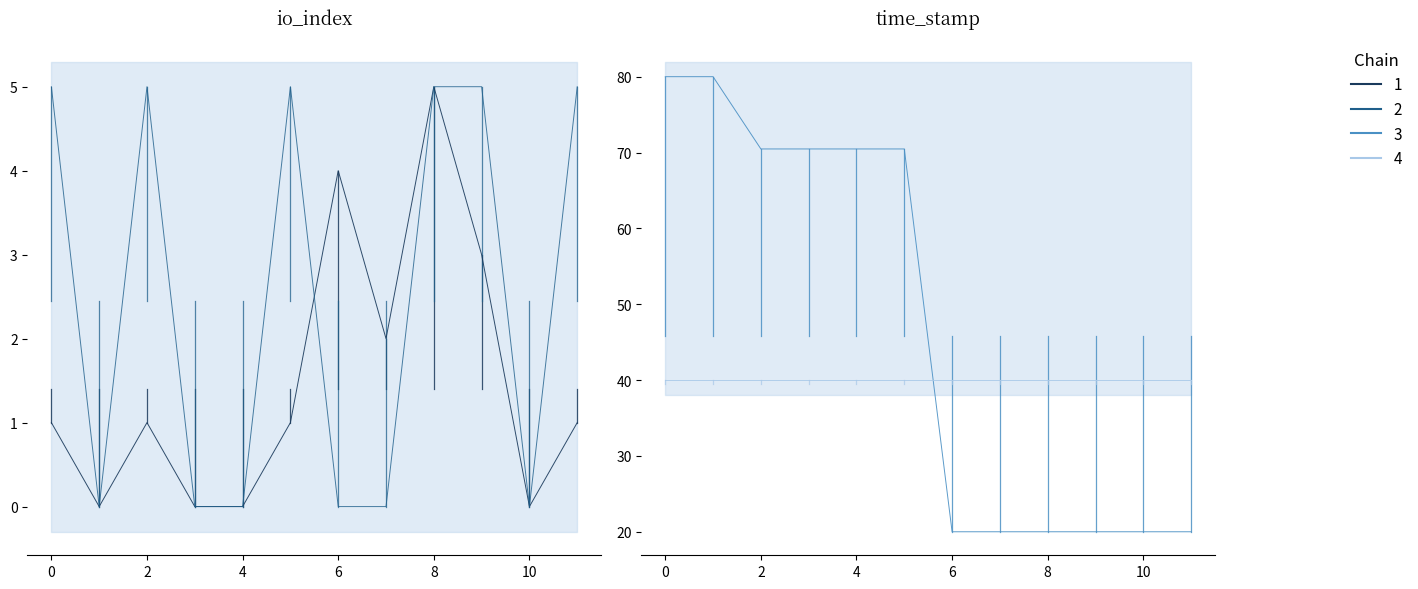

What is the difference between the second highest and second lowest values in the time_stamp series?

60.0